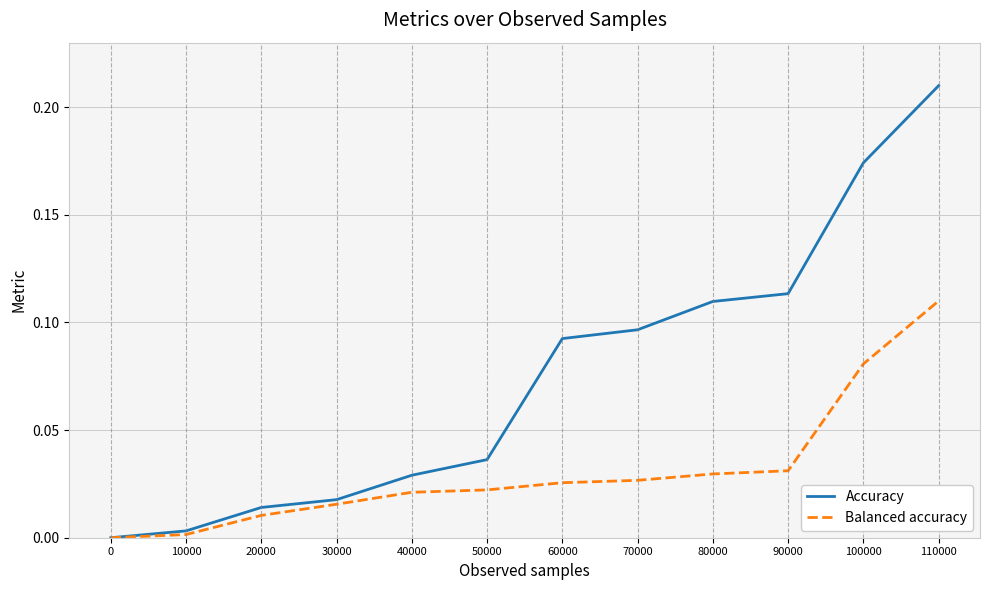

Which series changed the most between 30000 and 50000?

Accuracy